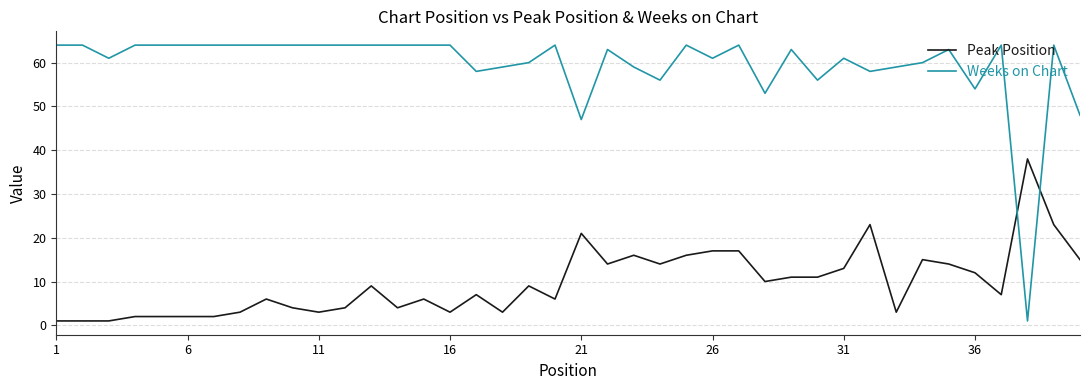

True or false: Weeks on Chart and Peak Position intersect in this chart.

True